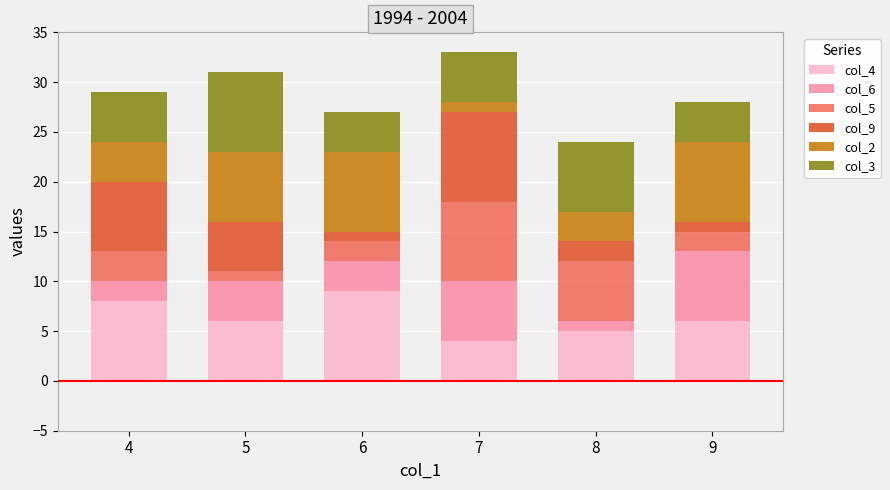

True or false: col_4 has a value of 9 at 6.

True